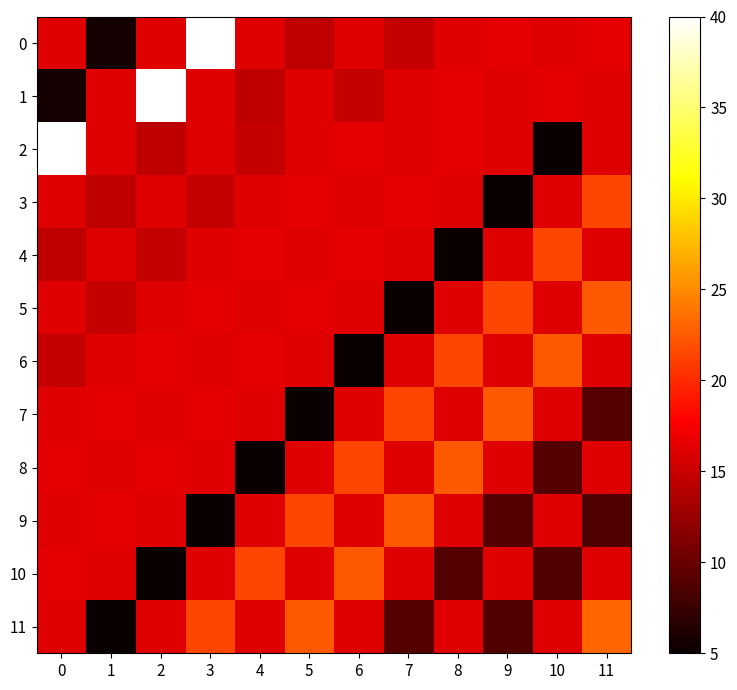

Rank the series at 8 from lowest to highest value.

4, 10, 0, 3, 5, 7, 9, 11, 2, 1, 6, 8